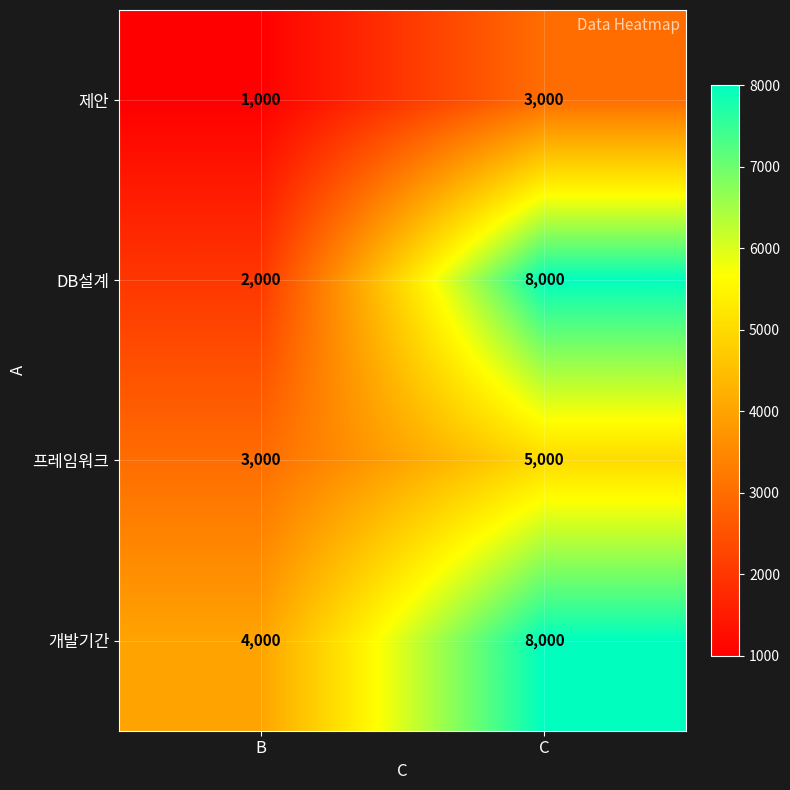

Reading right to left, transcribe all the data shown in this chart.

제안: C=3000	B=1000
DB설계: C=8000	B=2000
프레임워크: C=5000	B=3000
개발기간: C=8000	B=4000